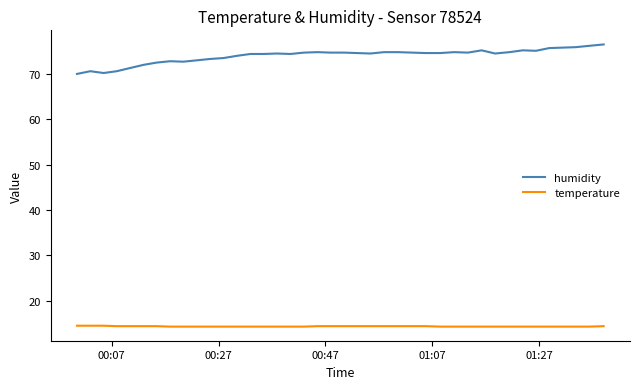

What is the average value of the humidity series?

74.0